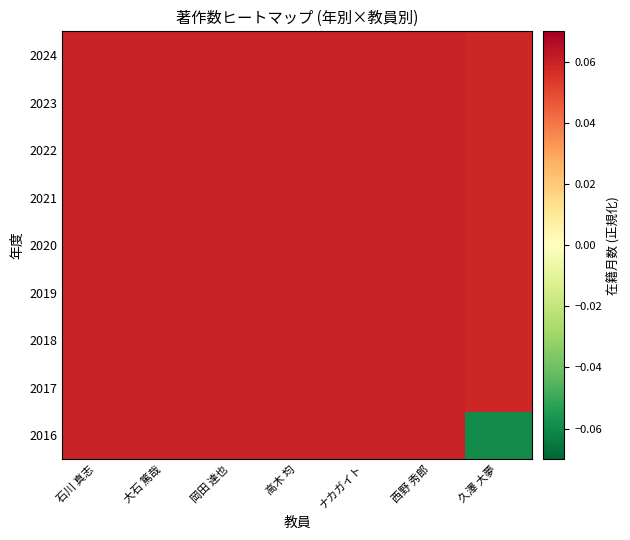

Reading left to right, list all the values displayed in this chart.

2016: 石川 真志=0.1	大石 篤哉=0.1	岡田 達也=0.1	高木 均=0.1	ナカガイト=0.1	西野 秀郎=0.1	久澤 大夢=-0.1
2017: 石川 真志=0.1	大石 篤哉=0.1	岡田 達也=0.1	高木 均=0.1	ナカガイト=0.1	西野 秀郎=0.1	久澤 大夢=0.1
2018: 石川 真志=0.1	大石 篤哉=0.1	岡田 達也=0.1	高木 均=0.1	ナカガイト=0.1	西野 秀郎=0.1	久澤 大夢=0.1
2019: 石川 真志=0.1	大石 篤哉=0.1	岡田 達也=0.1	高木 均=0.1	ナカガイト=0.1	西野 秀郎=0.1	久澤 大夢=0.1
2020: 石川 真志=0.1	大石 篤哉=0.1	岡田 達也=0.1	高木 均=0.1	ナカガイト=0.1	西野 秀郎=0.1	久澤 大夢=0.1
2021: 石川 真志=0.1	大石 篤哉=0.1	岡田 達也=0.1	高木 均=0.1	ナカガイト=0.1	西野 秀郎=0.1	久澤 大夢=0.1
2022: 石川 真志=0.1	大石 篤哉=0.1	岡田 達也=0.1	高木 均=0.1	ナカガイト=0.1	西野 秀郎=0.1	久澤 大夢=0.1
2023: 石川 真志=0.1	大石 篤哉=0.1	岡田 達也=0.1	高木 均=0.1	ナカガイト=0.1	西野 秀郎=0.1	久澤 大夢=0.1
2024: 石川 真志=0.1	大石 篤哉=0.1	岡田 達也=0.1	高木 均=0.1	ナカガイト=0.1	西野 秀郎=0.1	久澤 大夢=0.1